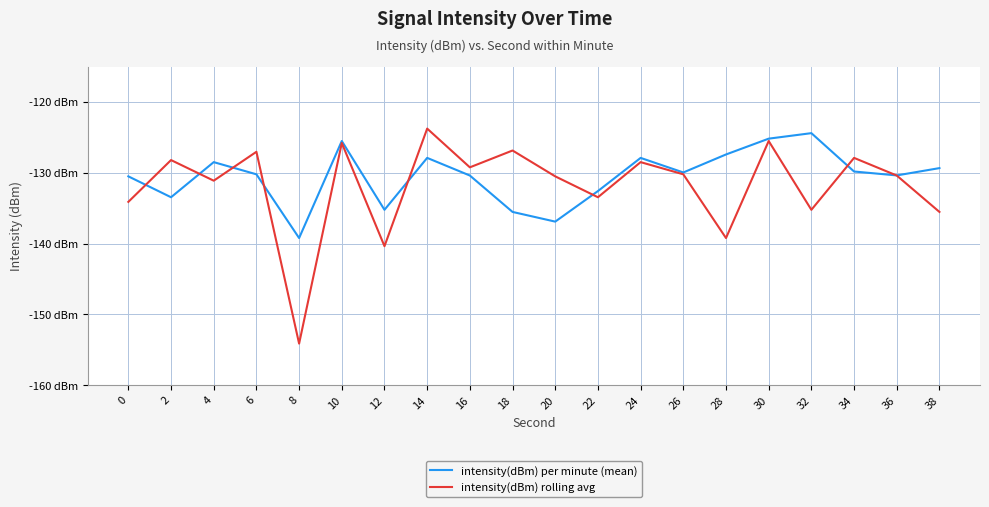

Is it true that intensity(dBm) rolling avg equals -42.4 at 10?

False